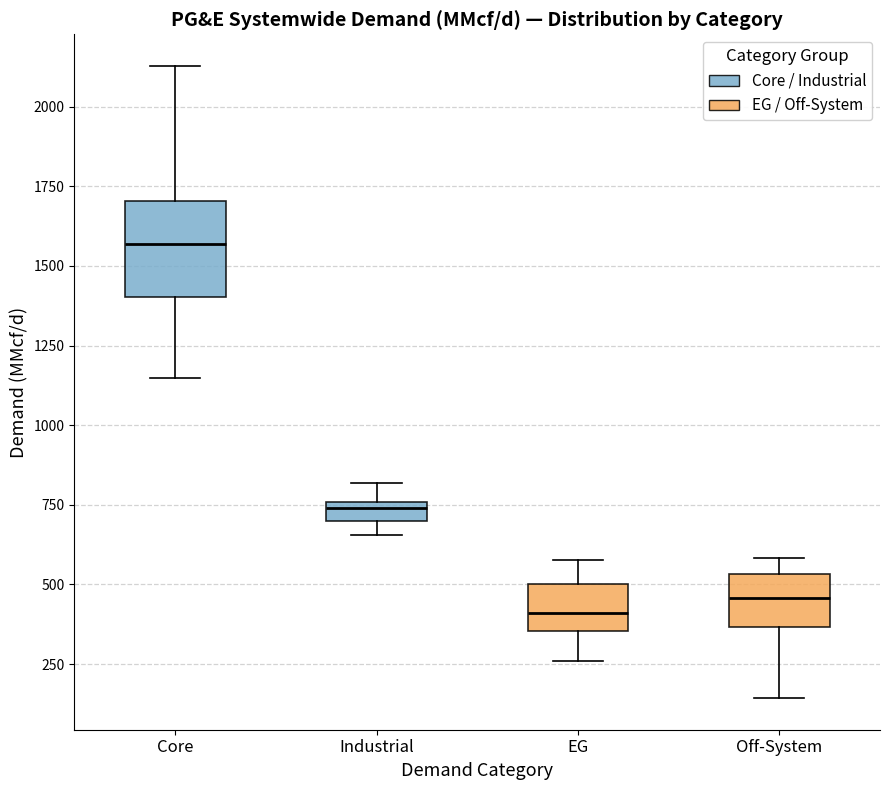

Which box has the highest median line?

Core